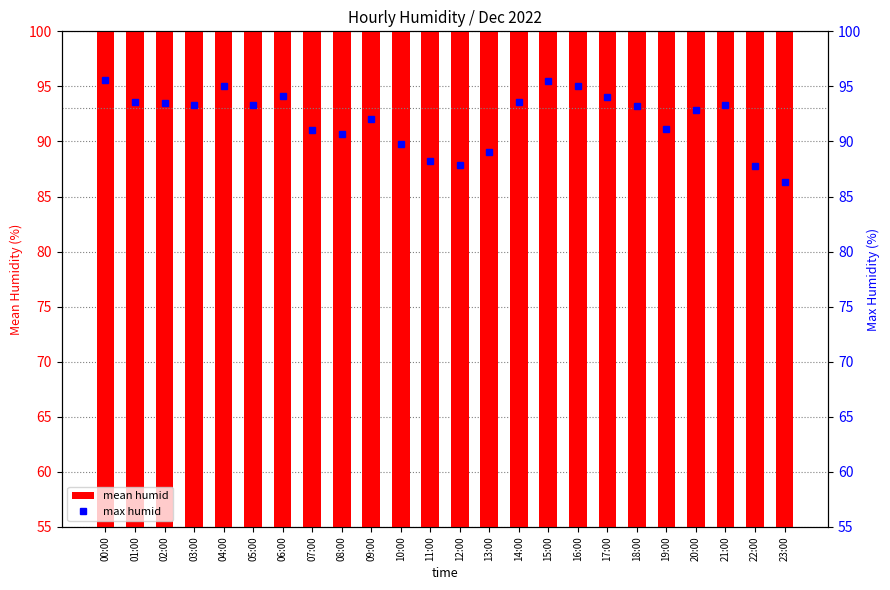

Is the value of mean humid at 04:00 greater than the value of max humid at 03:00?

No